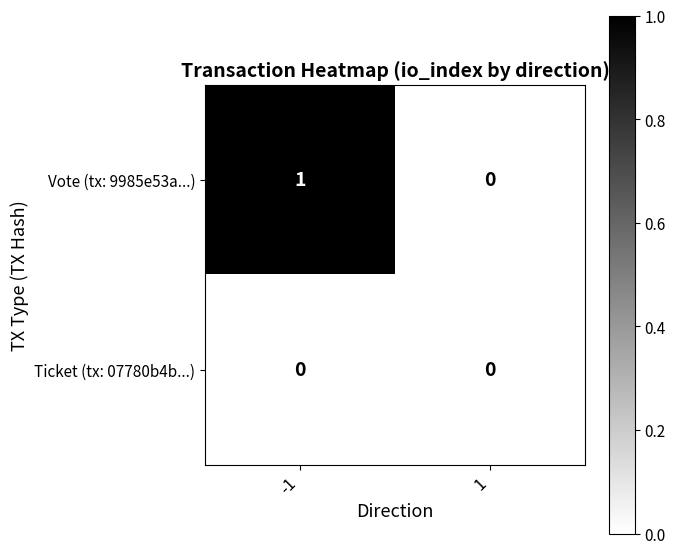

Rank the series by their average value, from highest to lowest.

Vote (tx: 9985e53a...), Ticket (tx: 07780b4b...)